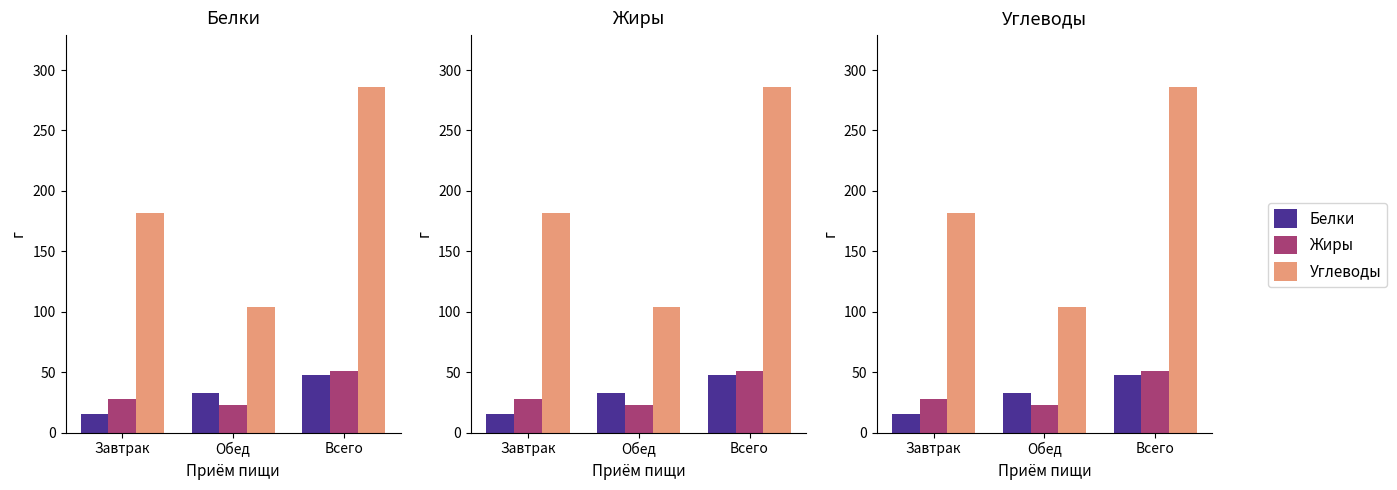

List the series in order of their peak value, highest first.

Углеводы, Жиры, Белки